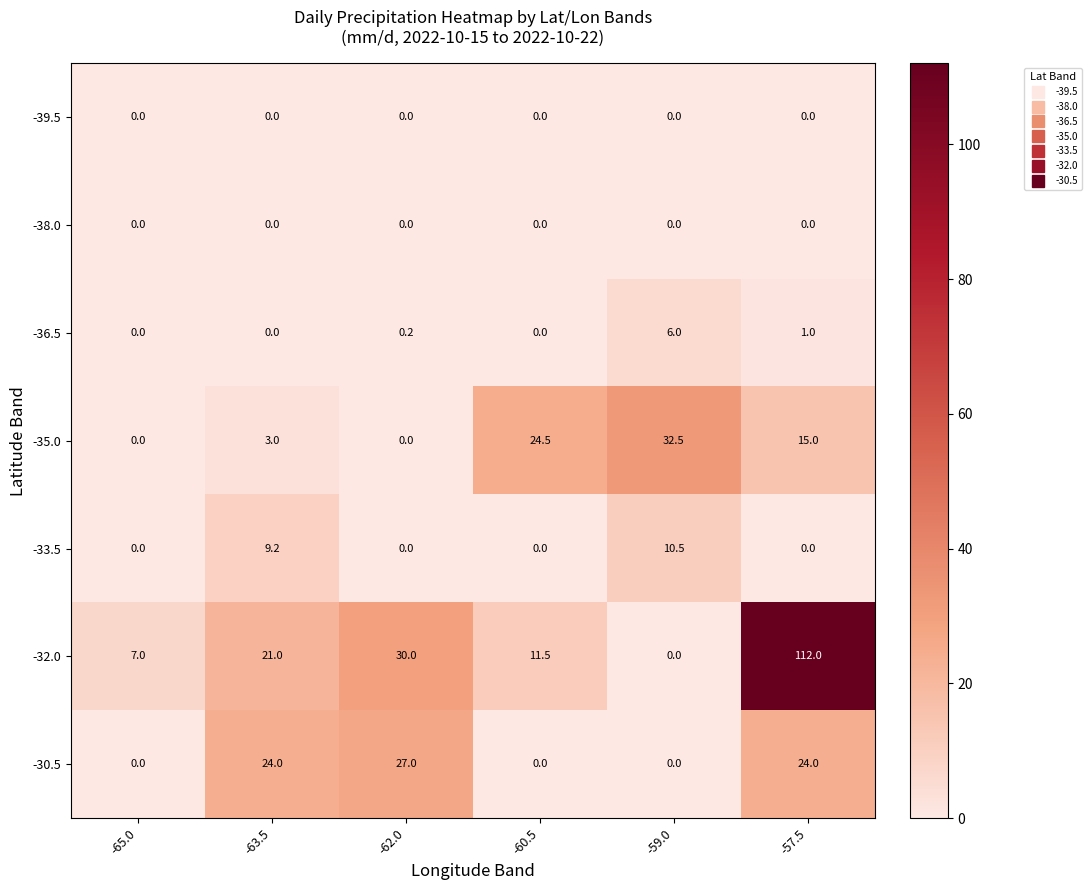

What is the maximum value shown in the chart?

112.0